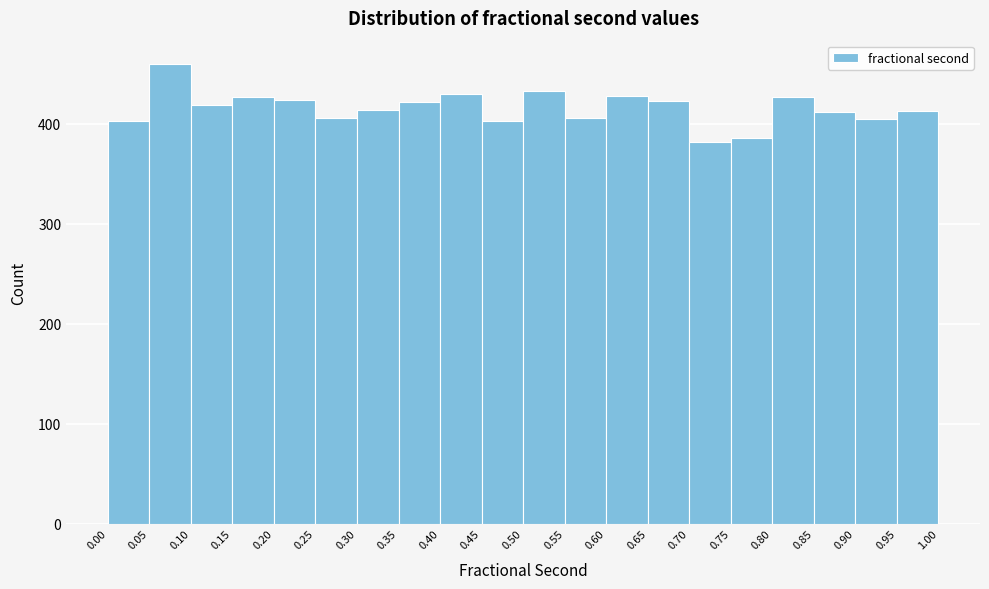

Reading left to right, transcribe this chart: for each bar, give the range it covers on the x-axis and its height. The values are not printed on the chart, so give them approximately, as read against the axis.

0.00 to 0.05: 400
0.05 to 0.10: 460
0.10 to 0.15: 420
0.15 to 0.20: 430
0.20 to 0.25: 420
0.25 to 0.30: 410
0.30 to 0.35: 410
0.35 to 0.40: 420
0.40 to 0.45: 430
0.45 to 0.50: 400
0.50 to 0.55: 430
0.55 to 0.60: 410
0.60 to 0.65: 430
0.65 to 0.70: 420
0.70 to 0.75: 380
0.75 to 0.80: 390
0.80 to 0.85: 430
0.85 to 0.90: 410
0.90 to 0.95: 410
0.95 to 1.00: 410